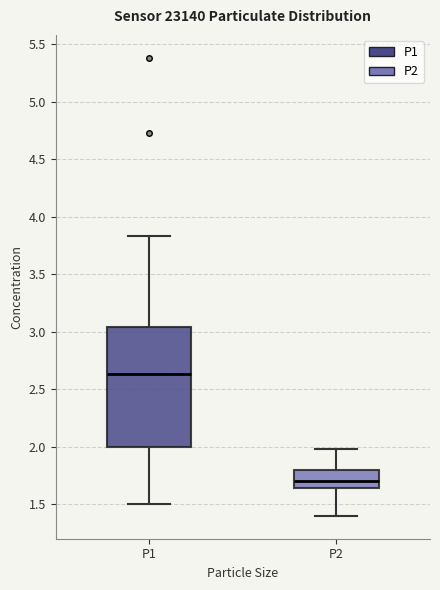

Reading left to right, transcribe this box plot: for each box, give where its median line is, the range the box spans, and where its two whiskers end, as read against the y-axis. The values are not printed on the chart, so give them approximately, as read against the axis.

P1: median 2.65, box 2.00 to 3.05, whiskers 1.50 to 3.85
P2: median 1.70, box 1.65 to 1.80, whiskers 1.40 to 2.00